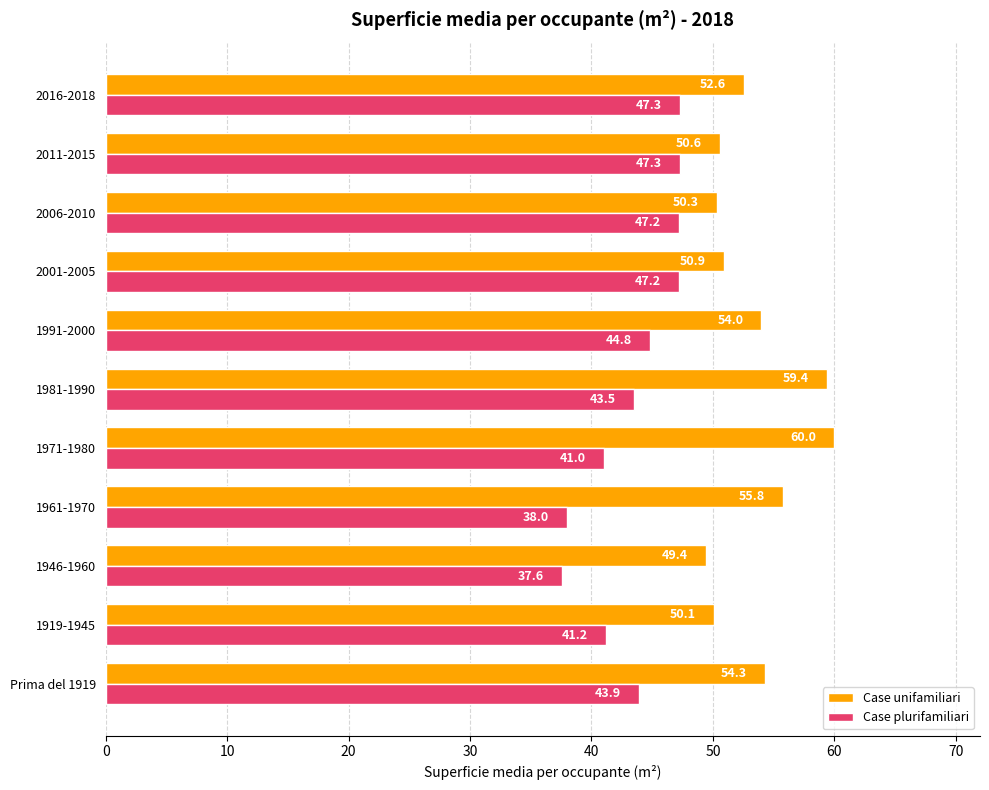

Which series has the widest spread of values?

Case unifamiliari